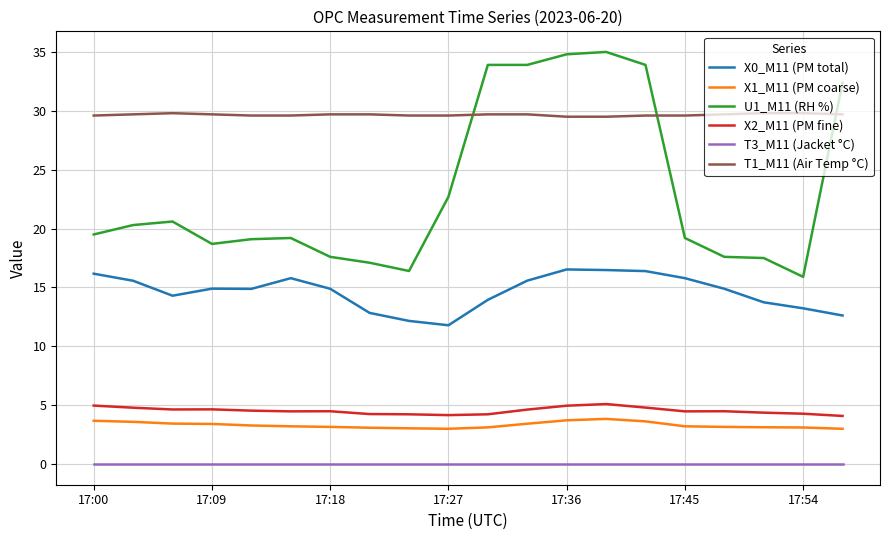

What is the highest value of the X0_M11 (PM total) series?

16.5